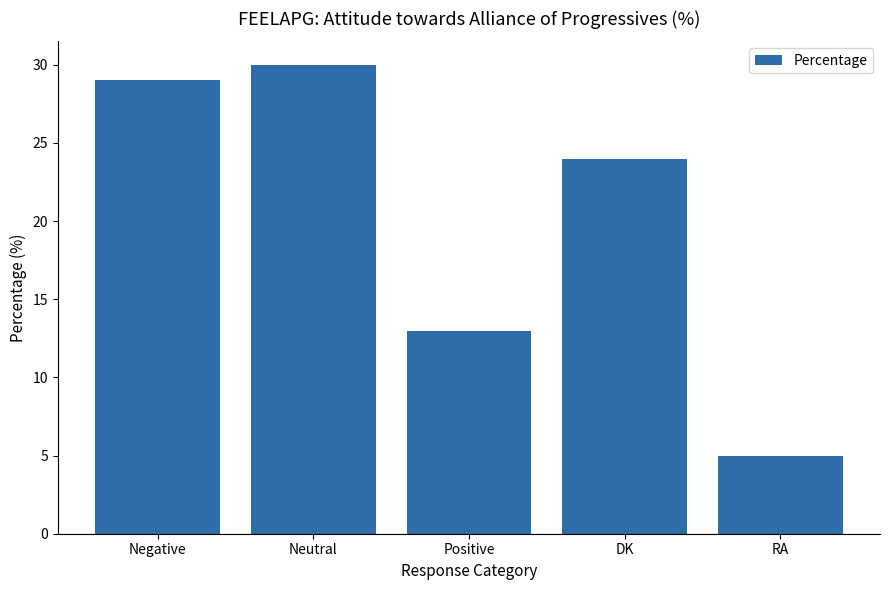

What is the difference between the second highest and second lowest values?

16